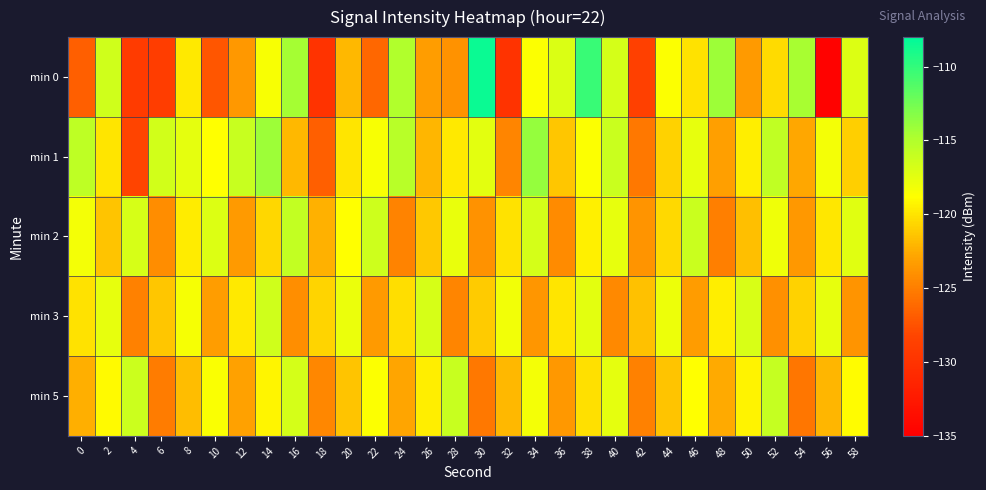

Which label corresponds to the largest value in the chart?

30